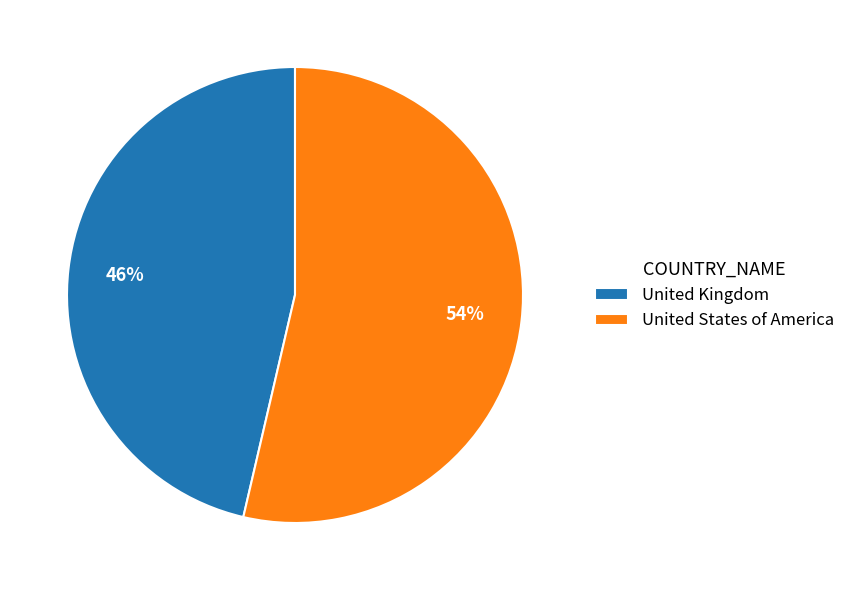

How many segments does this pie chart have?

2